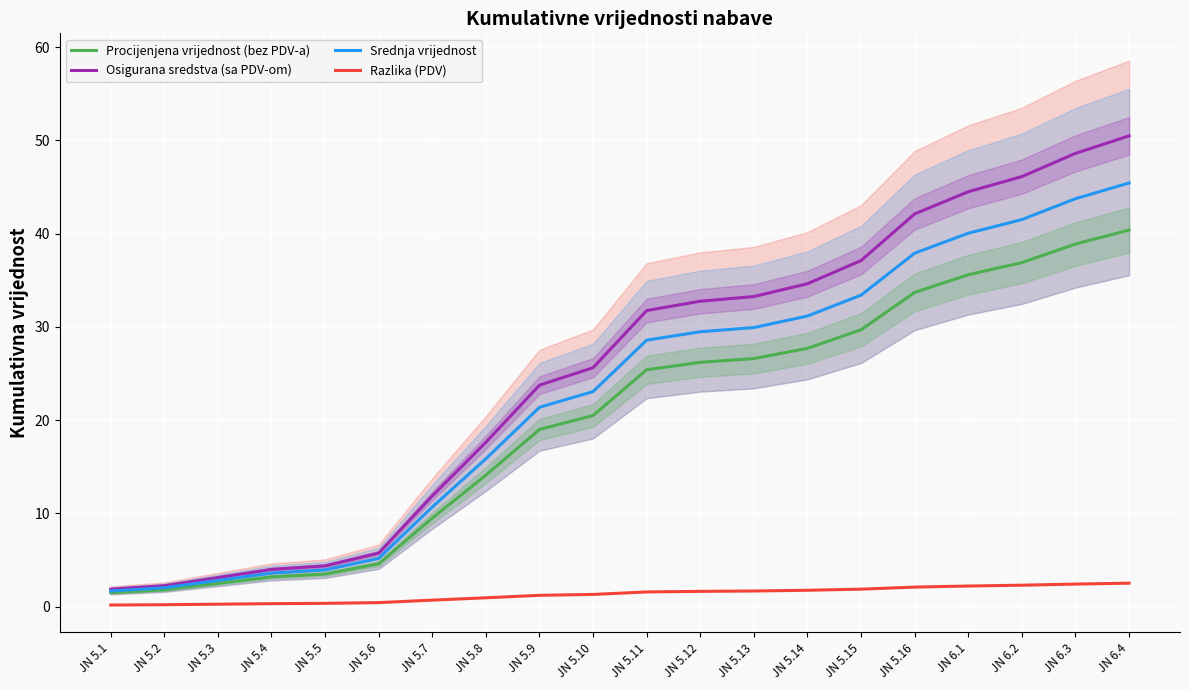

Which series changed the most between JN 5.5 and JN 5.16?

Osigurana sredstva (sa PDV-om)